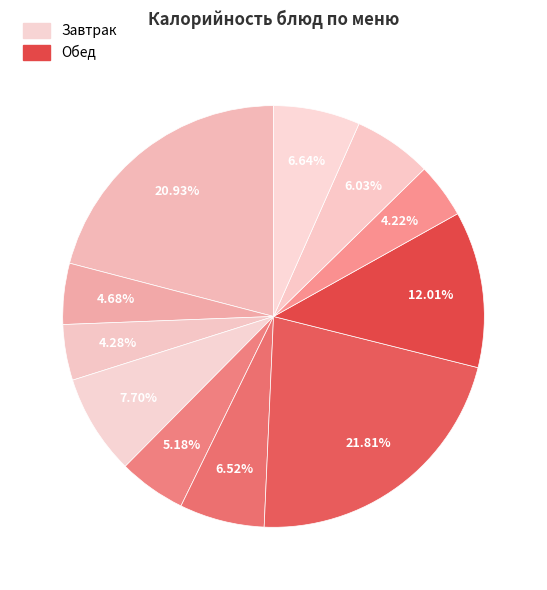

Is there any slice that represents more than half of the pie?

No